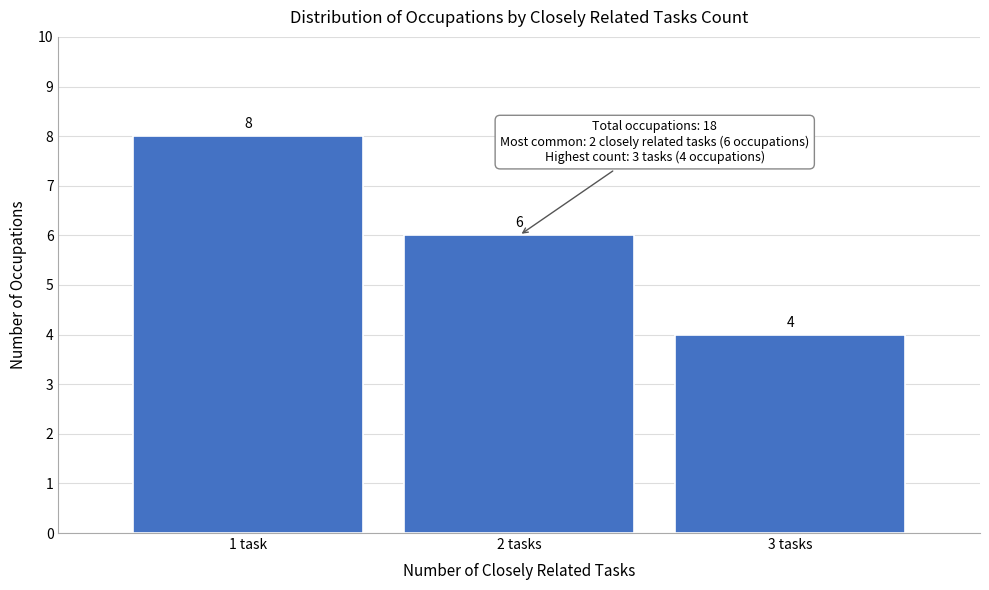

Reading right to left, list all the values displayed in this chart.

3 tasks=4	2 tasks=6	1 task=8